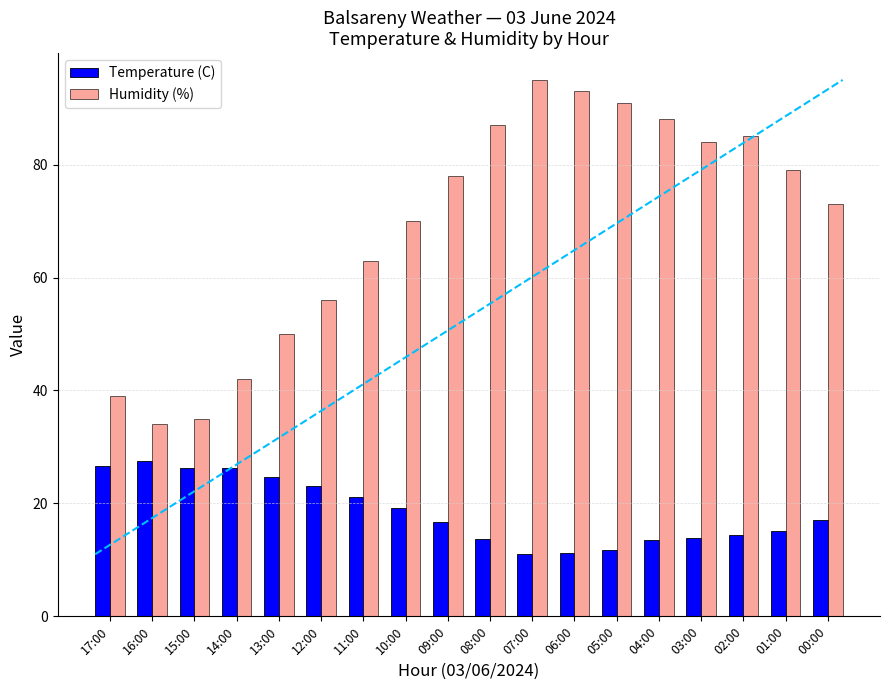

What is the label of the 12th bar from the right?

11:00